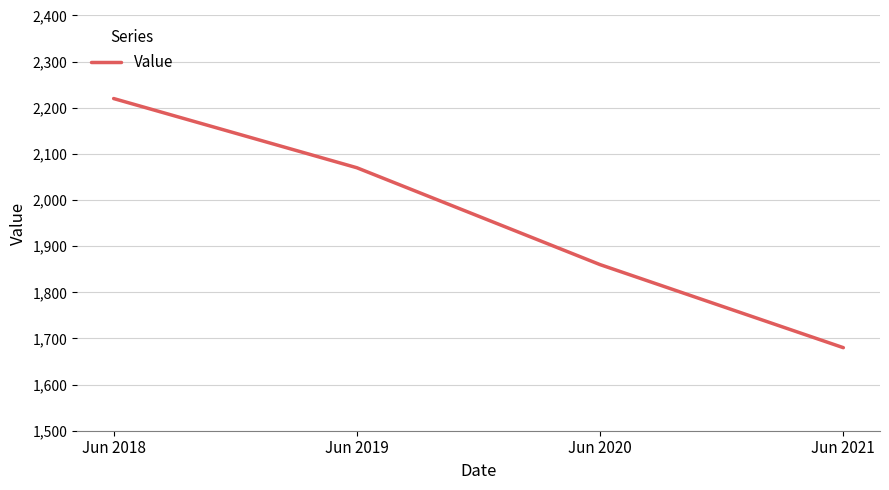

Is it true that the value at Jun 2018 is 2220?

True